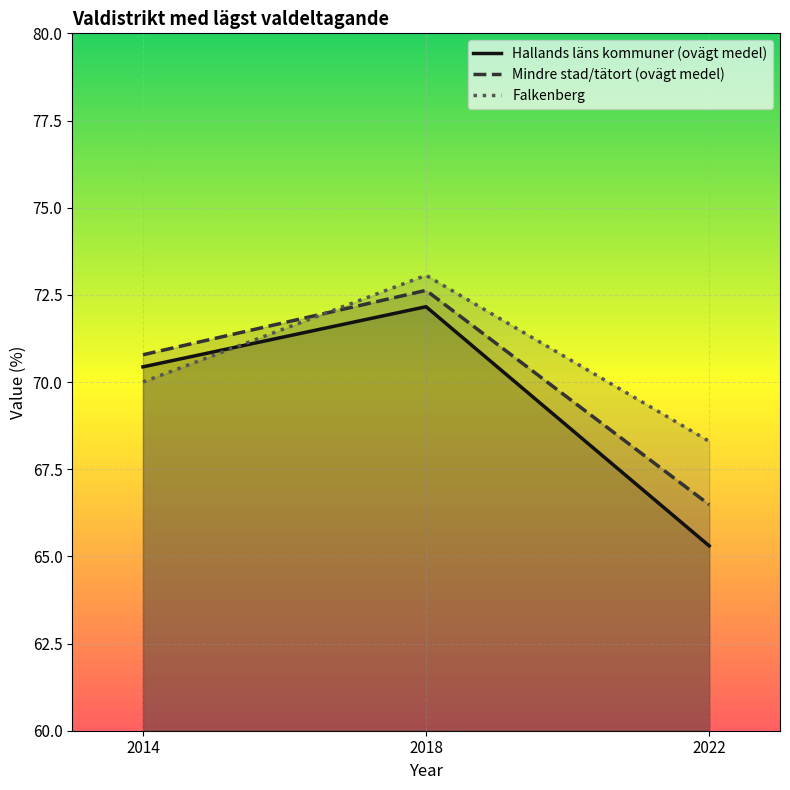

Which has a higher value, 2022 or 2018?

2018